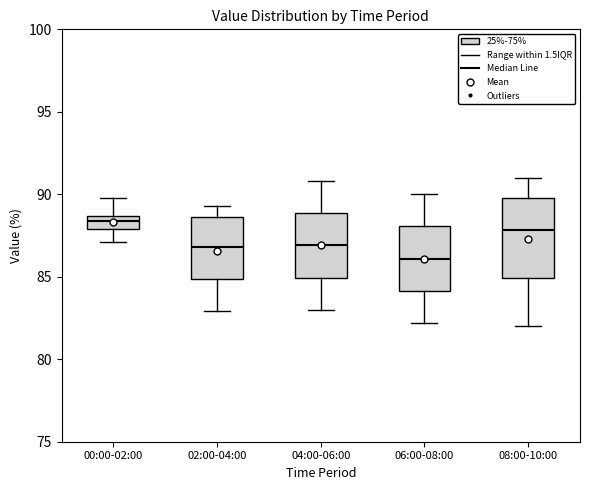

Which box's median line is the highest?

00:00-02:00